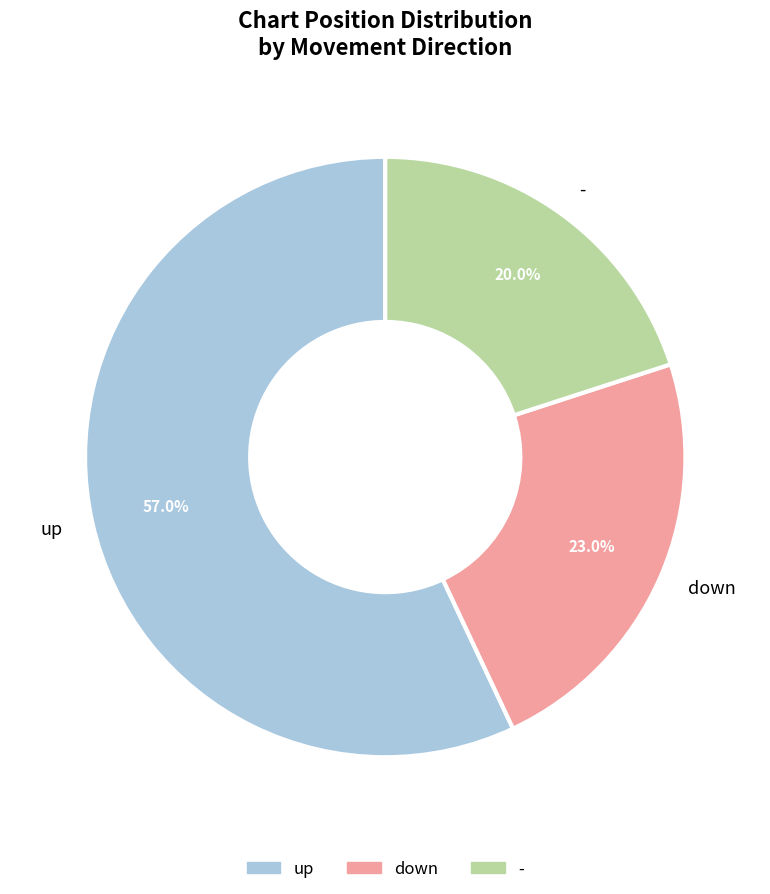

To the nearest percent, what is the combined percentage of down and up?

80%